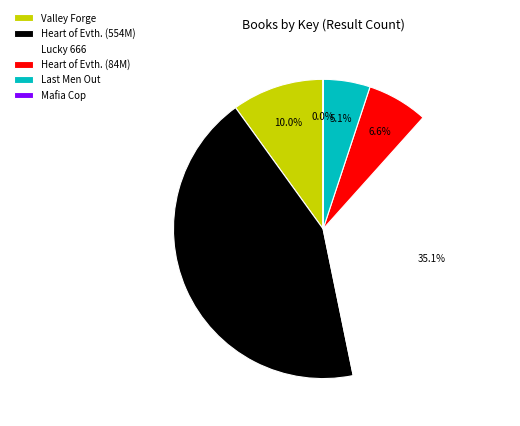

Is Heart of Evth. (554M) the majority of the pie?

No